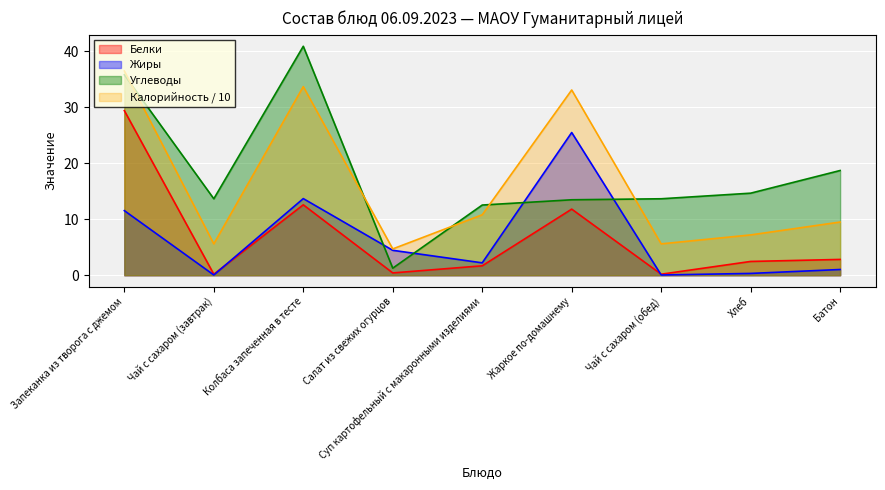

The Калорийность series shows 46.5 at Колбаса запеченная в тесте. True or false?

False